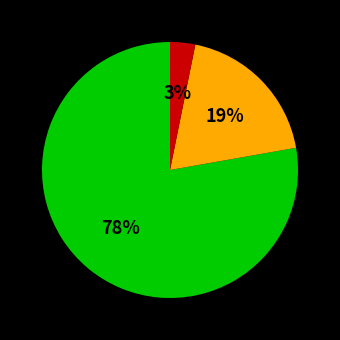

To the nearest percent, what is the average slice percentage?

33%